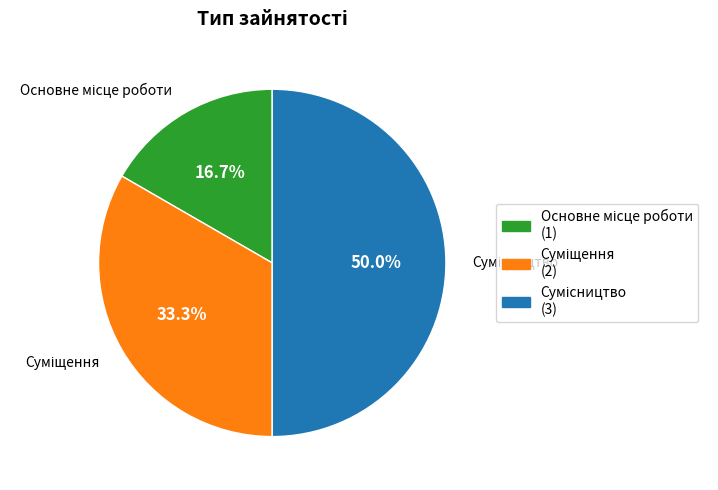

Which slice is the smallest?

Основне місце роботи